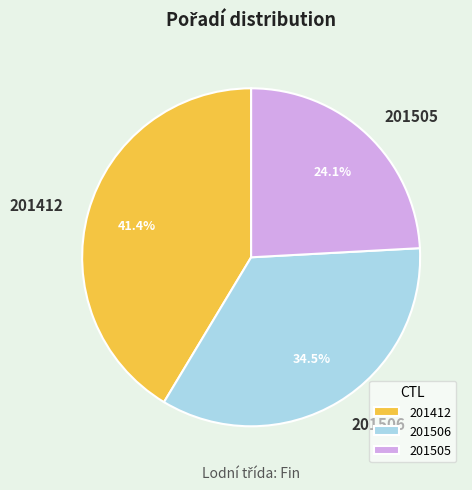

To the nearest percent, what is the average slice percentage?

33%